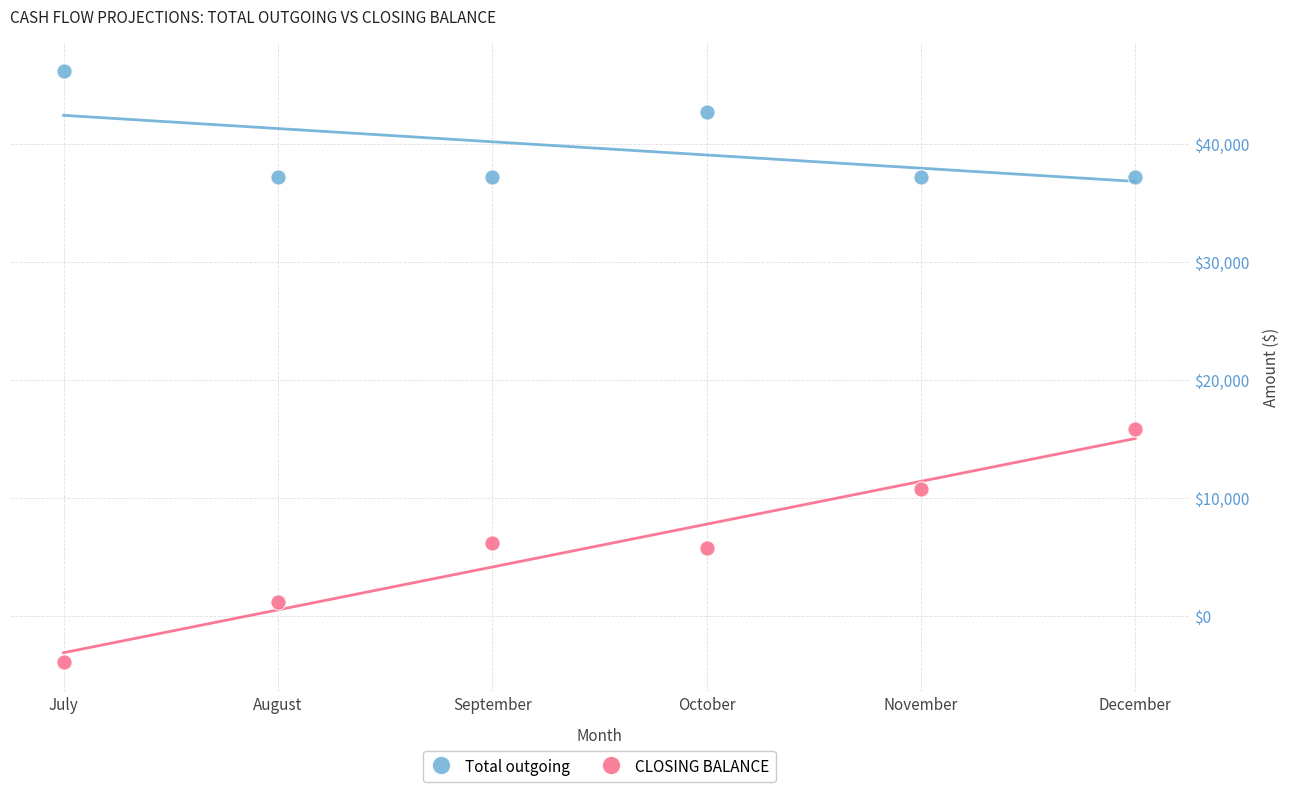

Which series contains the highest Y value?

Total outgoing